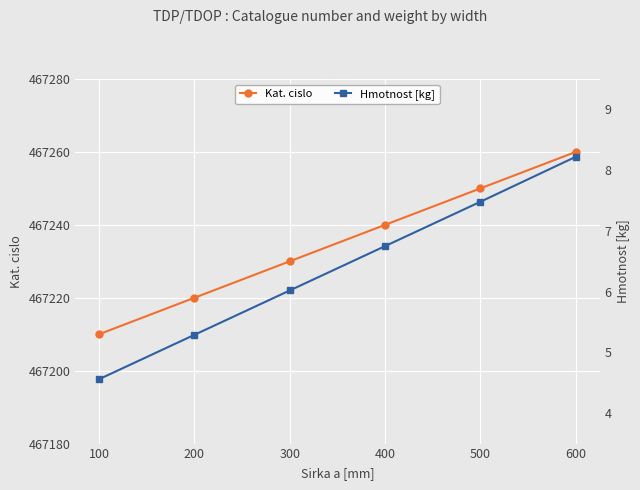

Rank the series at 400 from highest to lowest value.

Kat. cislo, Hmotnost [kg]